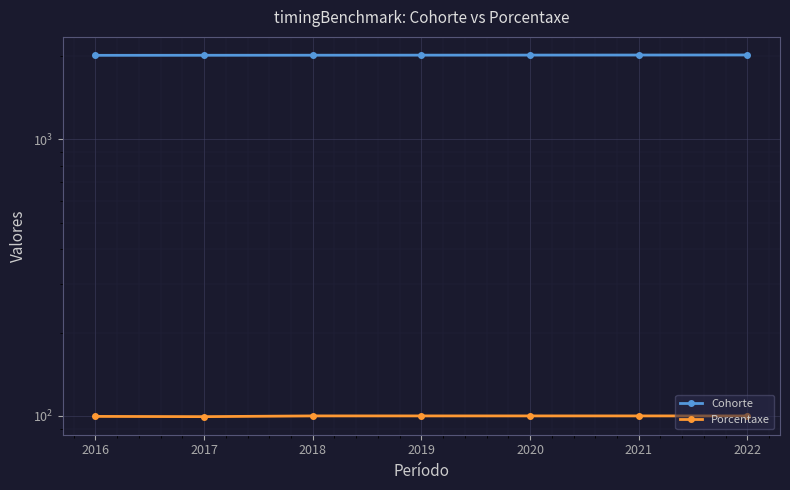

Rank the series at 2017 from highest to lowest value.

Cohorte, Porcentaxe